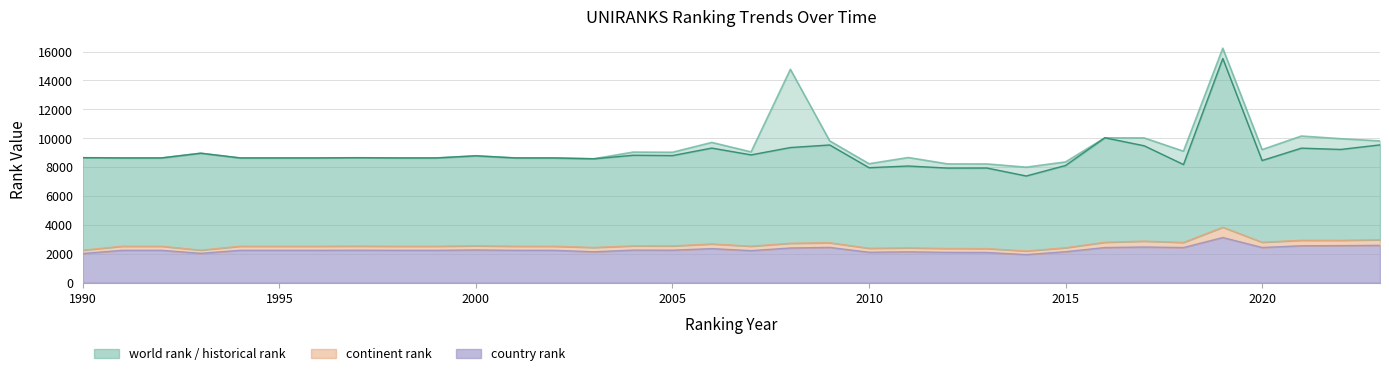

What is the value of the world rank point at the 7th from the left?

8633